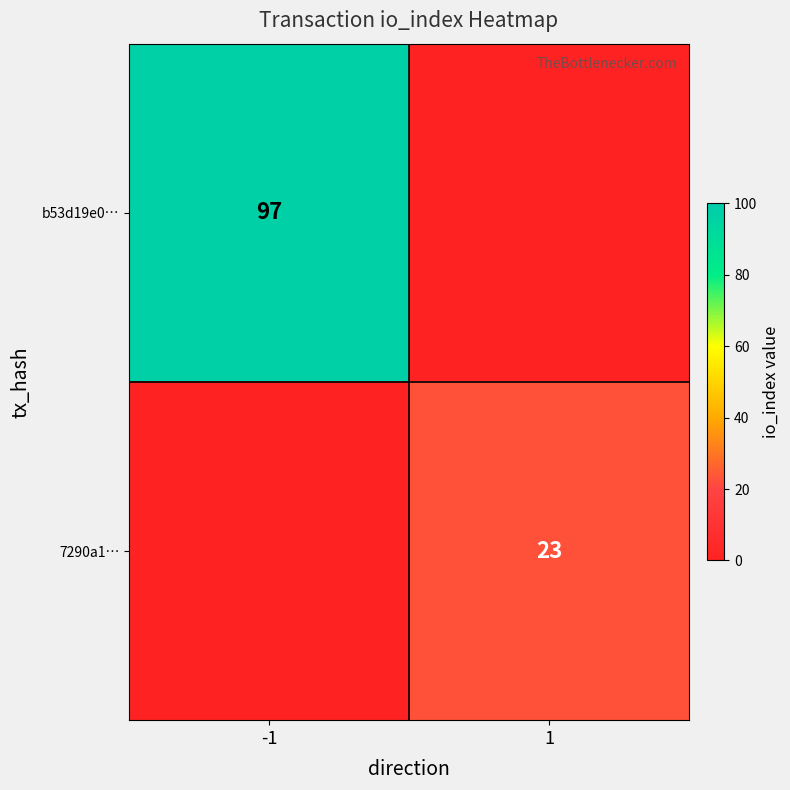

Between -1 and 1, which series saw the biggest shift?

b53d19e0…